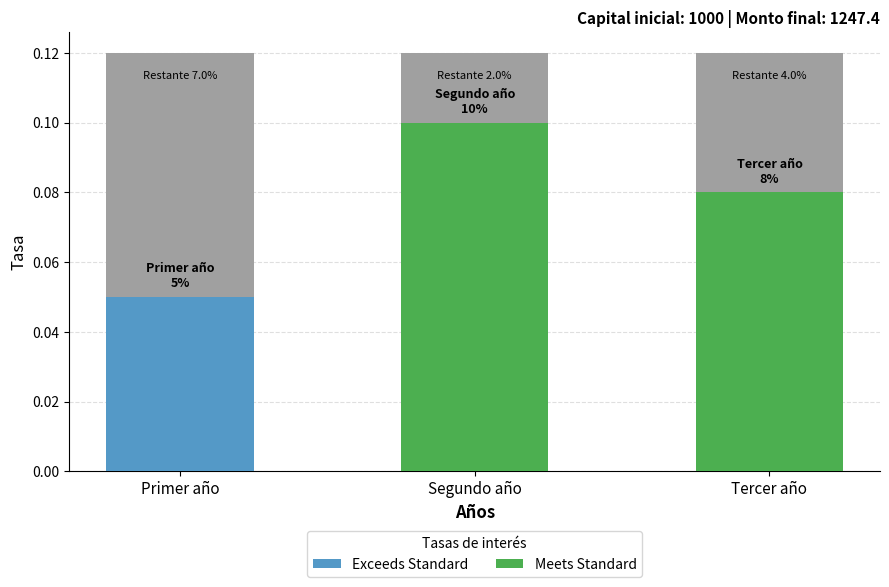

The chart shows a value of 0.0 at Tercer año. True or false?

False